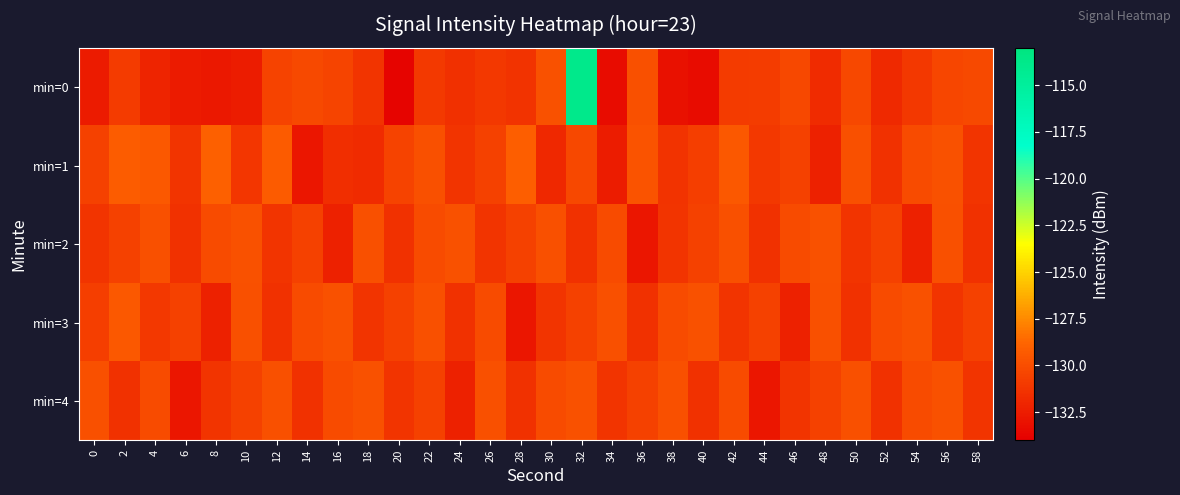

Reading right to left, list all the values displayed in this chart.

min=0: 58=-130.2	56=-130.3	54=-131.1	52=-131.8	50=-130.2	48=-131.8	46=-130.3	44=-130.8	42=-130.9	40=-133.3	38=-133.1	36=-129.9	34=-133.3	32=-113.9	30=-129.8	28=-131.4	26=-131.1	24=-131.5	22=-131.0	20=-133.7	18=-131.3	16=-130.4	14=-130.1	12=-130.5	10=-132.5	8=-132.7	6=-132.6	4=-132.1	2=-130.9	0=-132.6
min=1: 58=-131.2	56=-129.8	54=-130.1	52=-131.5	50=-129.9	48=-132.2	46=-130.6	44=-131.1	42=-129.5	40=-130.8	38=-131.3	36=-129.7	34=-132.5	32=-130.2	30=-131.9	28=-129.1	26=-130.6	24=-131.2	22=-129.8	20=-130.5	18=-131.7	16=-131.6	14=-132.8	12=-129.3	10=-131.2	8=-129.0	6=-131.3	4=-129.4	2=-129.2	0=-130.6
min=2: 58=-131.5	56=-129.9	54=-132.2	52=-130.6	50=-131.2	48=-129.8	46=-130.1	44=-131.5	42=-129.9	40=-130.6	38=-131.2	36=-132.8	34=-130.1	32=-131.5	30=-129.9	28=-130.6	26=-131.2	24=-129.8	22=-130.1	20=-131.5	18=-129.9	16=-132.2	14=-130.6	12=-131.2	10=-129.8	8=-130.1	6=-131.5	4=-129.9	2=-130.6	0=-131.2
min=3: 58=-130.6	56=-131.2	54=-129.8	52=-130.1	50=-131.5	48=-129.9	46=-132.2	44=-130.6	42=-131.2	40=-129.8	38=-130.1	36=-131.5	34=-129.9	32=-130.6	30=-131.2	28=-132.8	26=-130.1	24=-131.5	22=-129.9	20=-130.6	18=-131.2	16=-129.8	14=-130.1	12=-131.5	10=-129.9	8=-132.2	6=-130.6	4=-131.1	2=-129.5	0=-130.8
min=4: 58=-131.2	56=-129.8	54=-130.1	52=-131.5	50=-129.9	48=-130.6	46=-131.2	44=-132.8	42=-130.1	40=-131.5	38=-129.9	36=-130.6	34=-131.2	32=-129.8	30=-130.1	28=-131.5	26=-129.9	24=-132.2	22=-130.6	20=-131.2	18=-129.8	16=-130.1	14=-131.5	12=-129.9	10=-130.6	8=-131.2	6=-132.8	4=-130.1	2=-131.5	0=-129.9